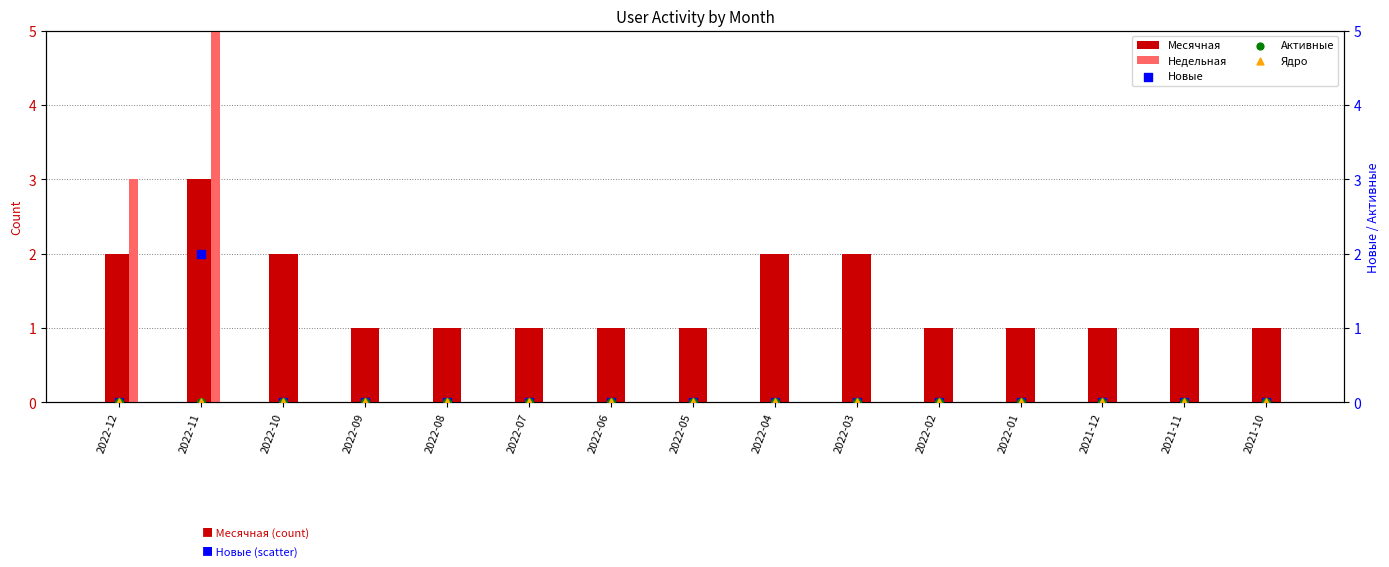

Is the value of Ядро at 2022-09 greater than the value of Месячная at 2022-08?

No